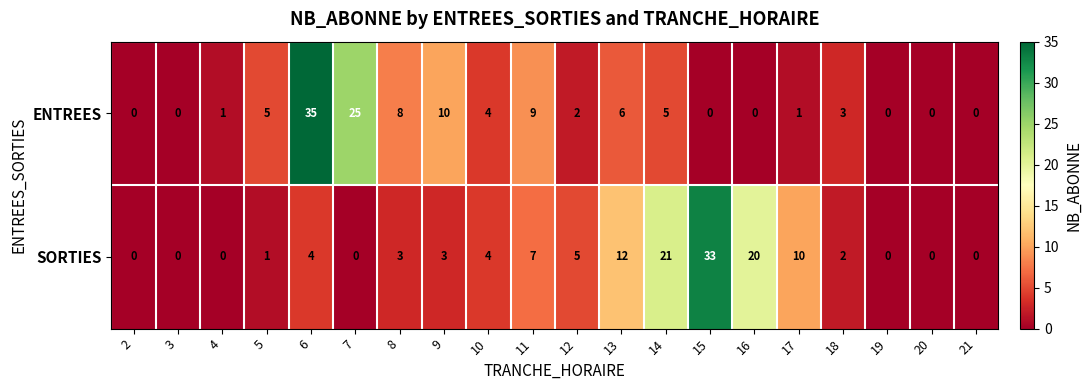

Which category has the highest value in the ENTREES series?

6